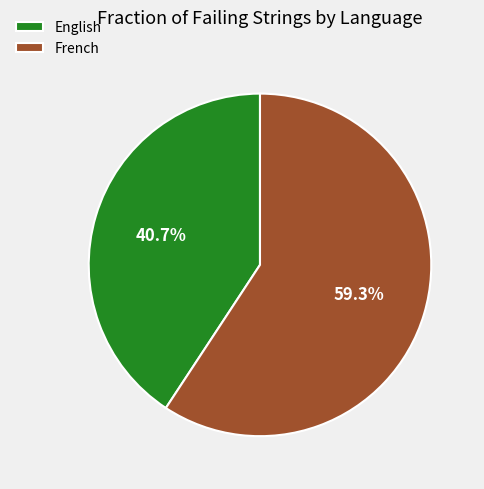

Which has a higher value, English or French?

French